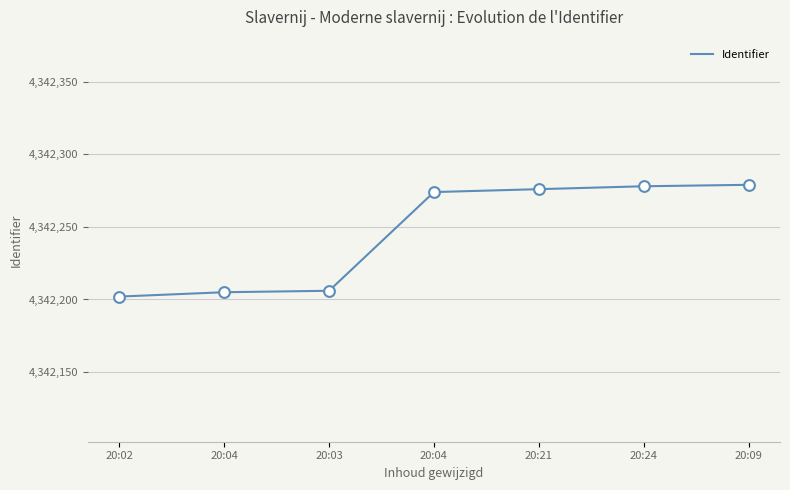

Count the number of categories in the chart.

7